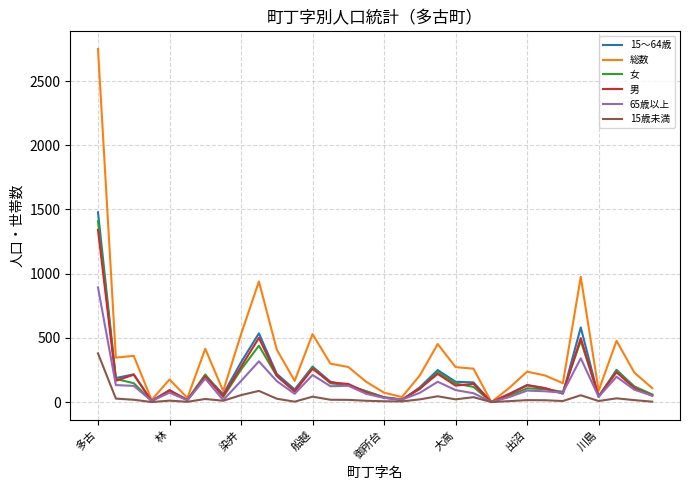

Which series has the widest spread of values?

総数